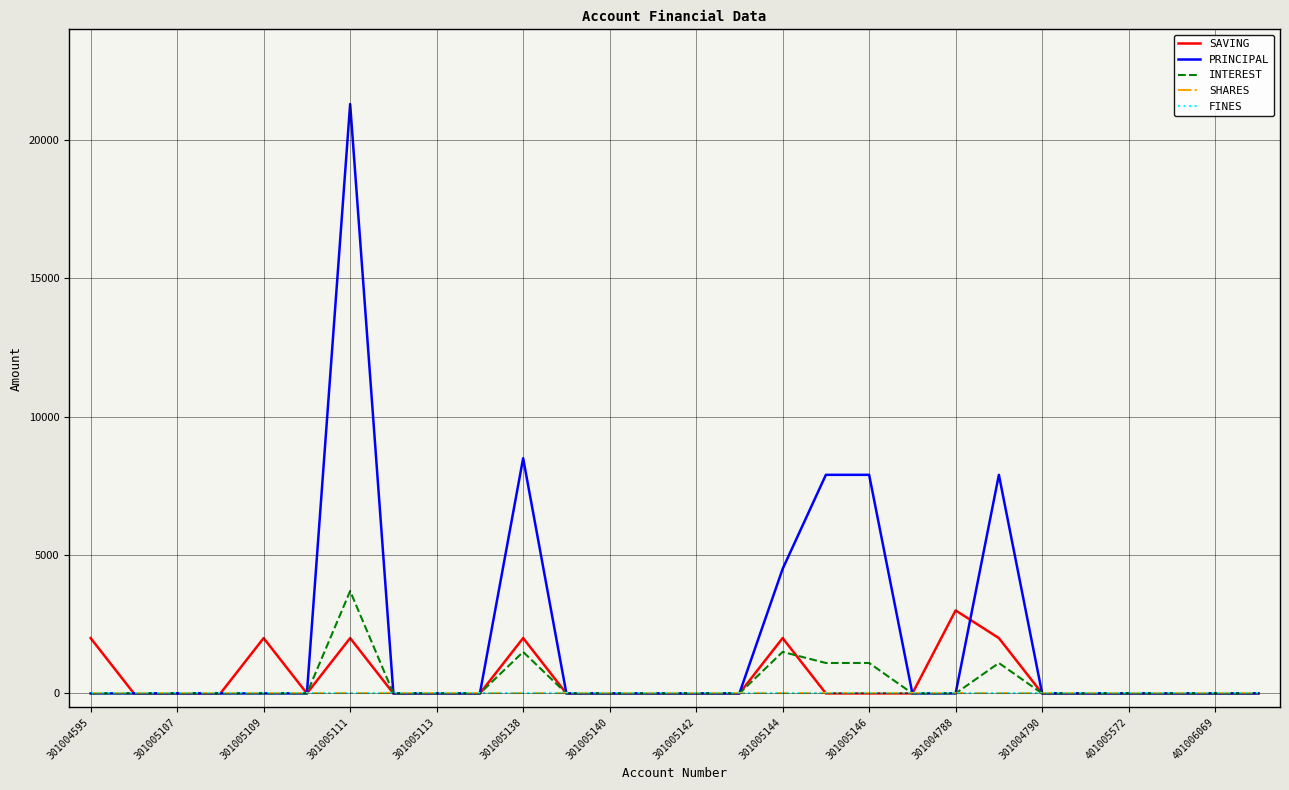

How many lines are shown in the chart?

5